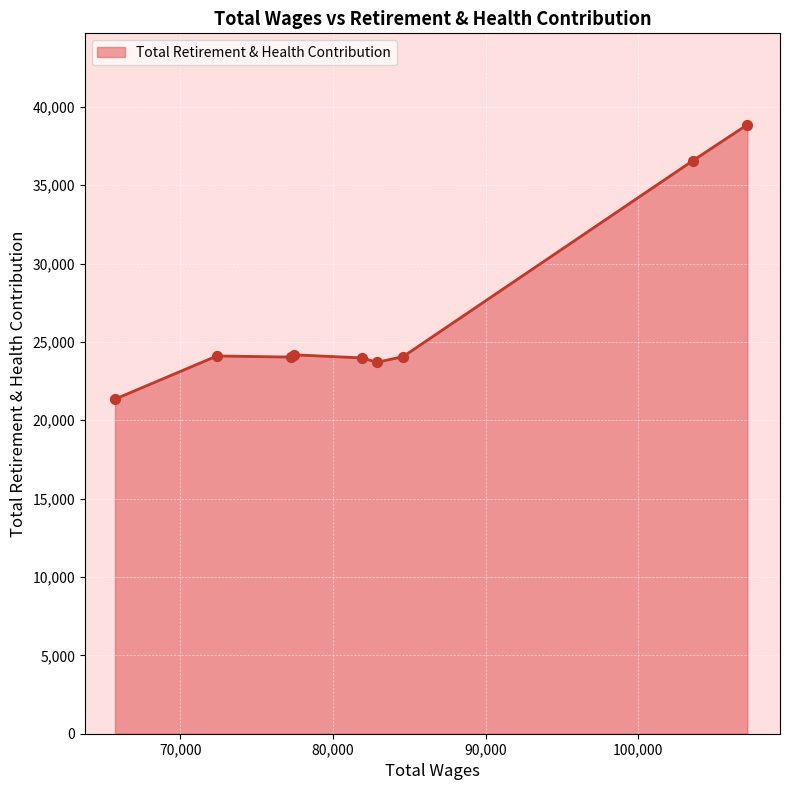

What is the maximum value shown in the chart?

38860